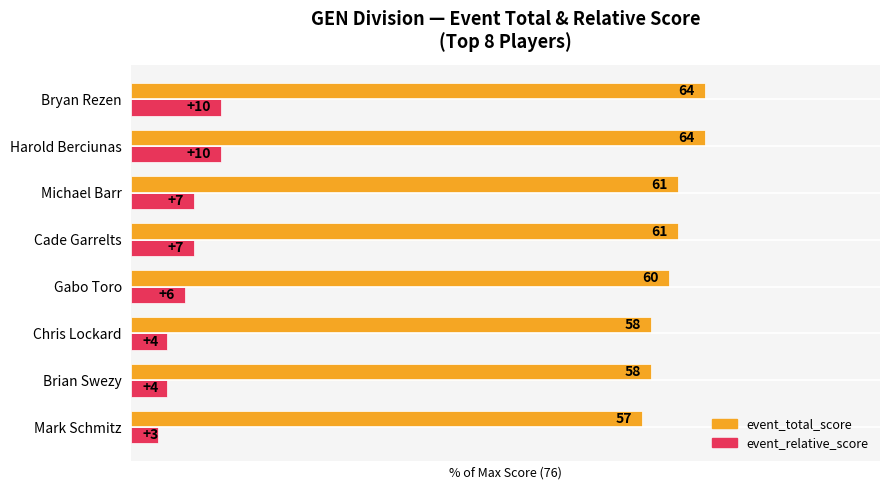

Reading left to right, what are all the values shown in this chart?

event_total_score: 75.0	76.3	76.3	78.9	80.3	80.3	84.2	84.2
event_relative_score: 3.9	5.3	5.3	7.9	9.2	9.2	13.2	13.2